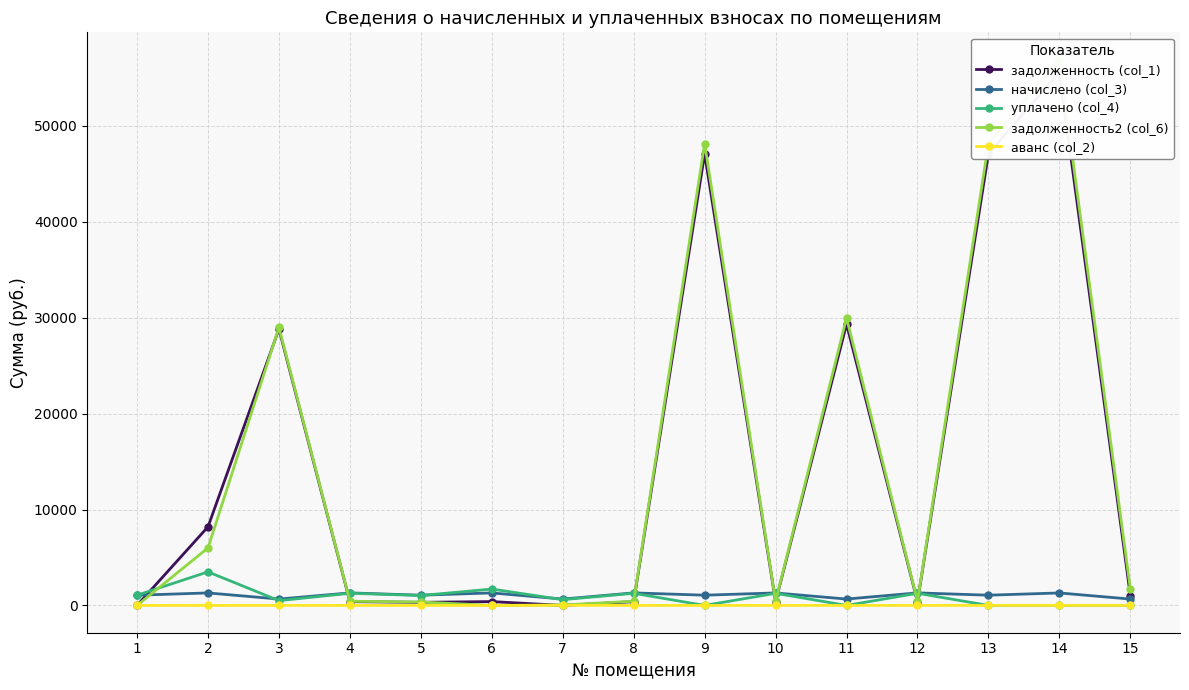

Which category has the highest value across all series?

14